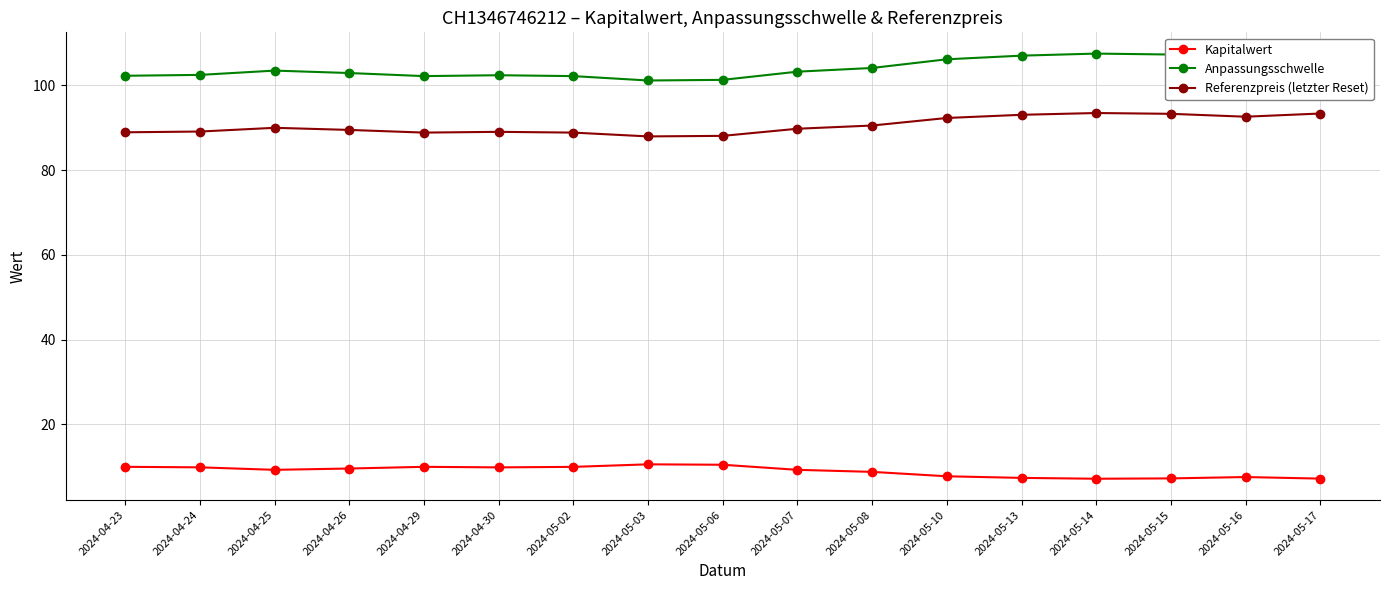

What is the spread (max minus min) of values at 2024-04-25?

94.2